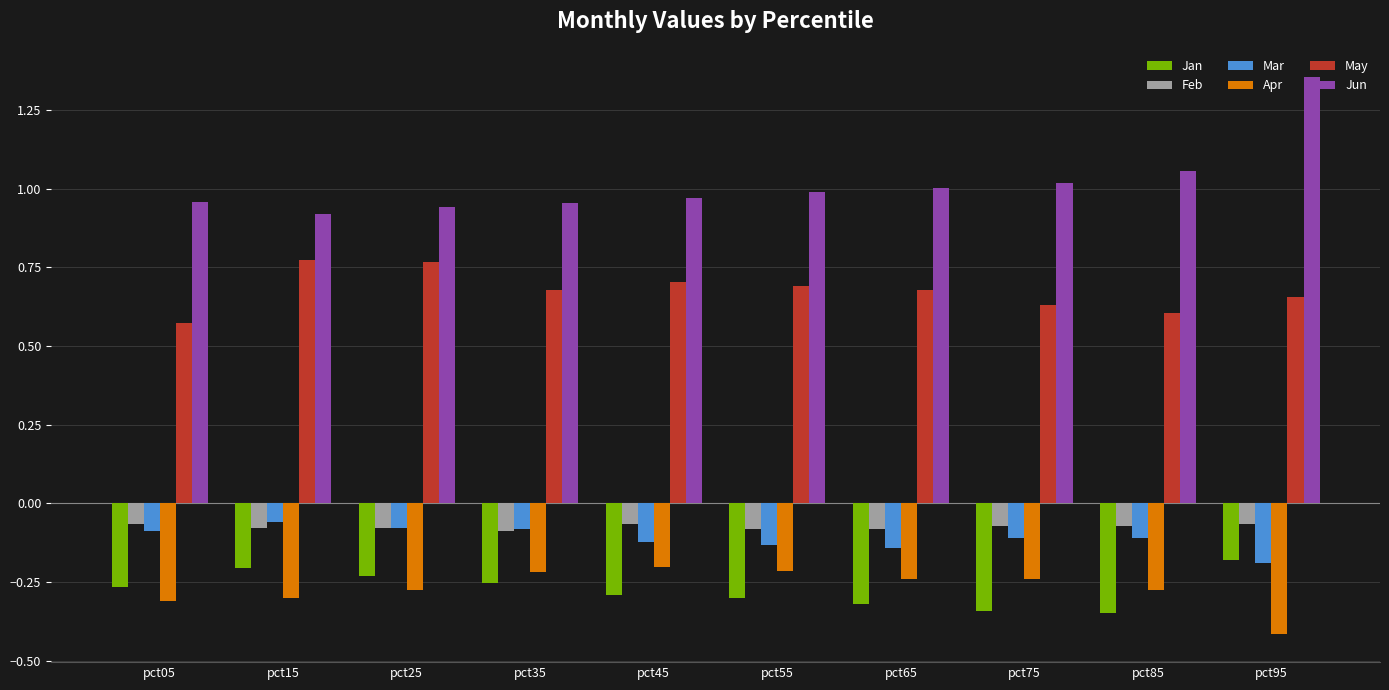

Are the bars horizontal?

No